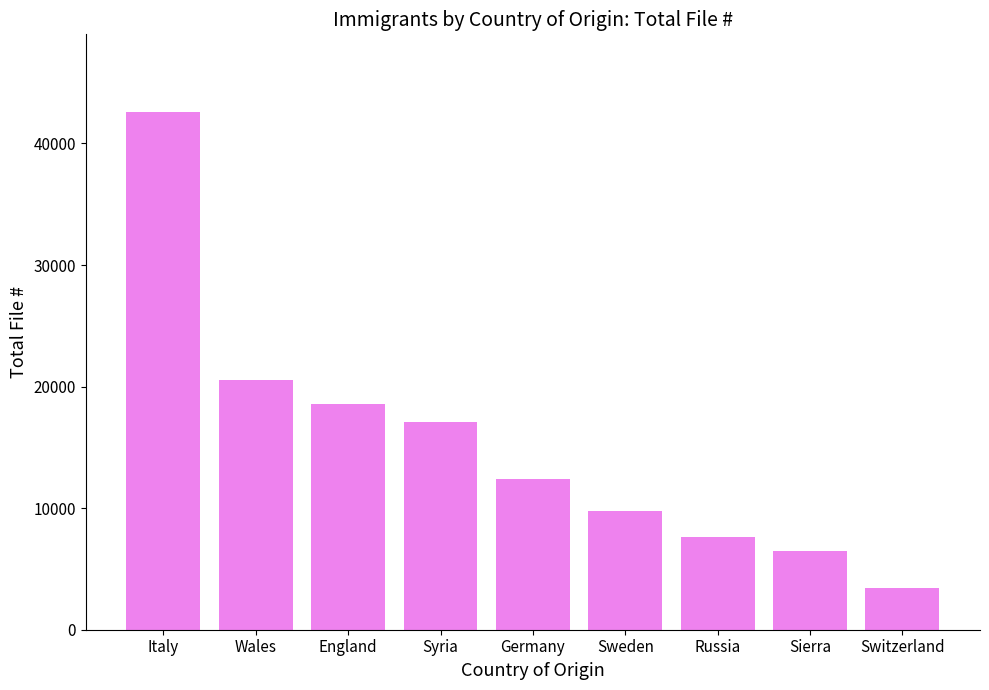

What is the difference between the second highest and minimum values?

17118